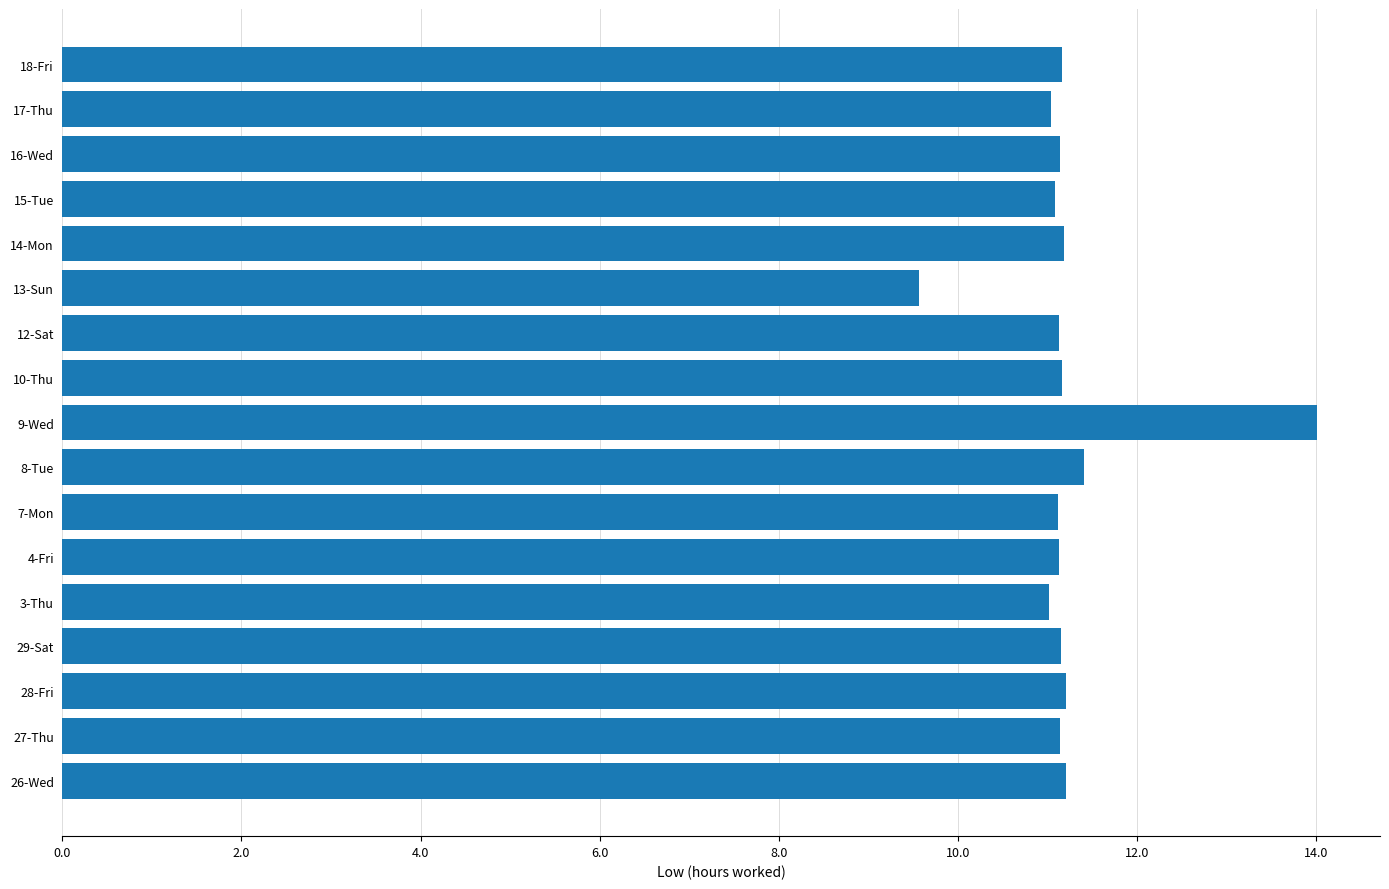

What is the average value?

11.2